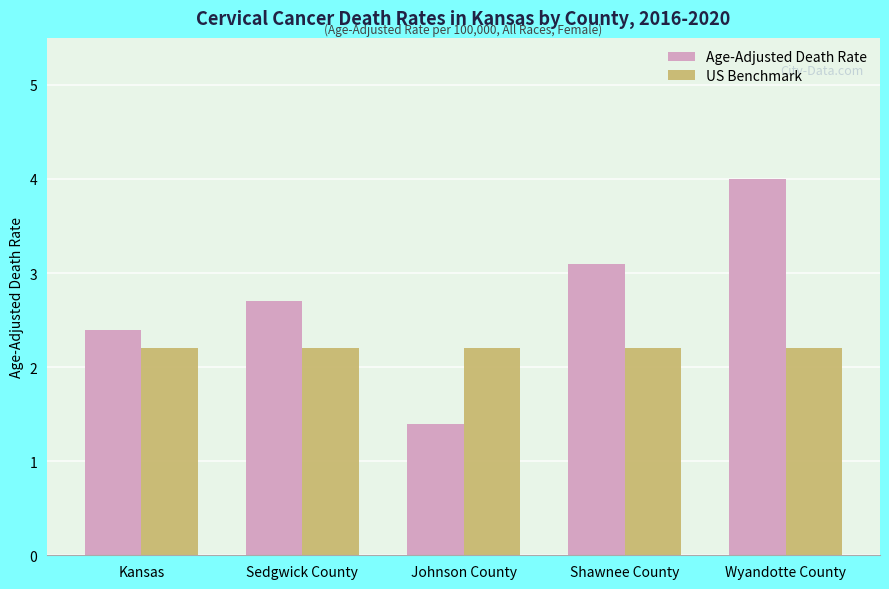

Reading left to right, extract all data points from this chart.

Age-Adjusted Death Rate: Kansas=2.4	Sedgwick County=2.7	Johnson County=1.4	Shawnee County=3.1	Wyandotte County=4.0
US Benchmark: Kansas=2.2	Sedgwick County=2.2	Johnson County=2.2	Shawnee County=2.2	Wyandotte County=2.2